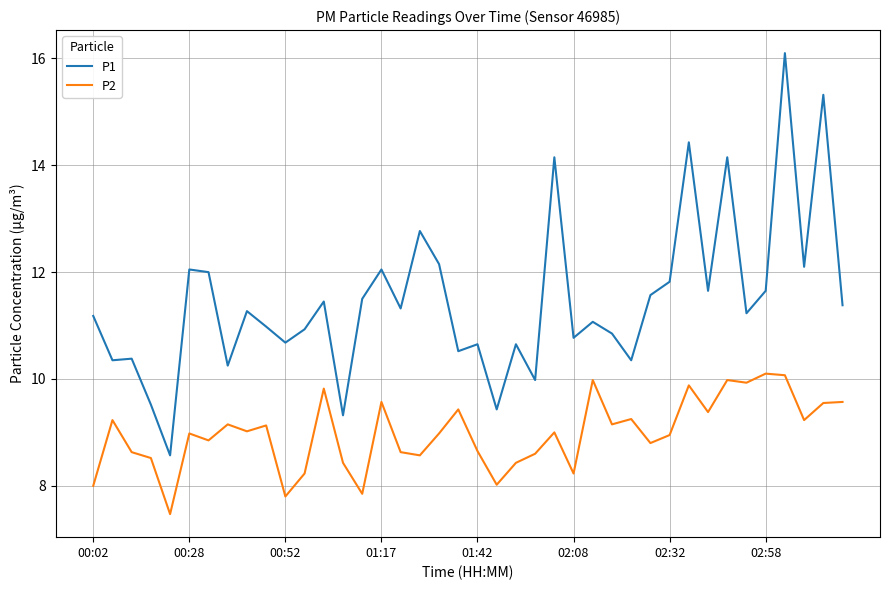

True or false: P1 and P2 intersect in this chart.

False